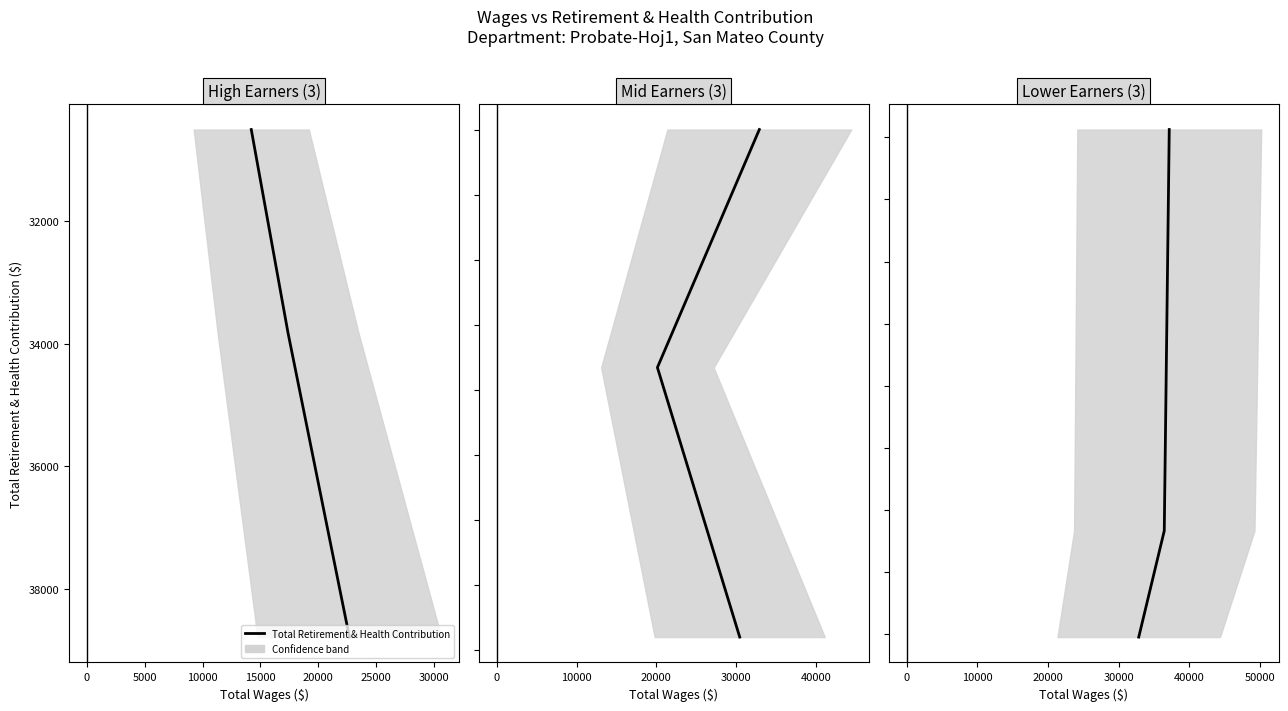

What is the label of the 1st point from the right?

5000